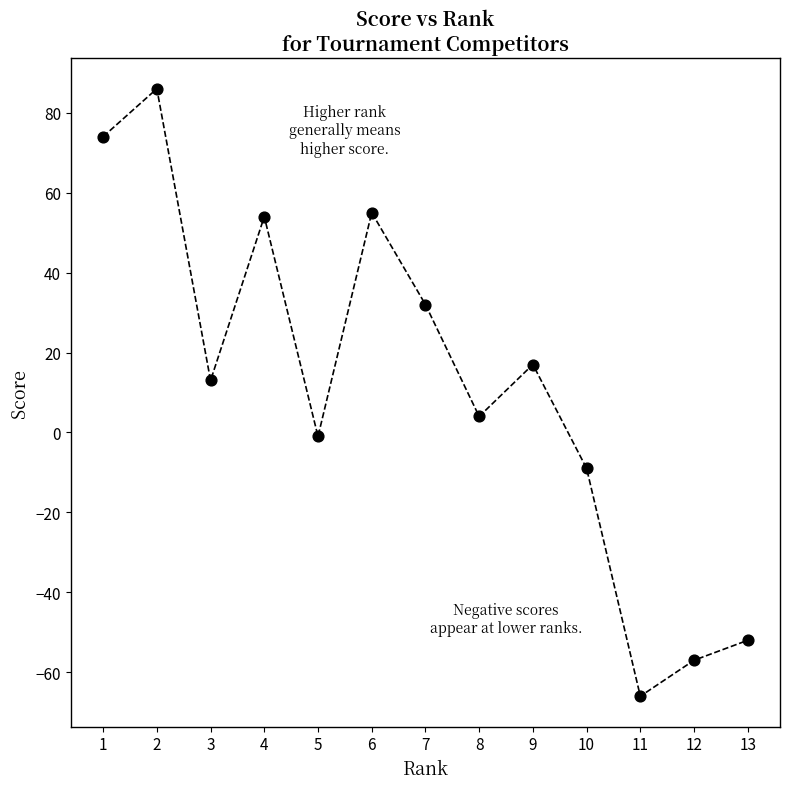

What Y value in the scatter plot is closest to 10?

13